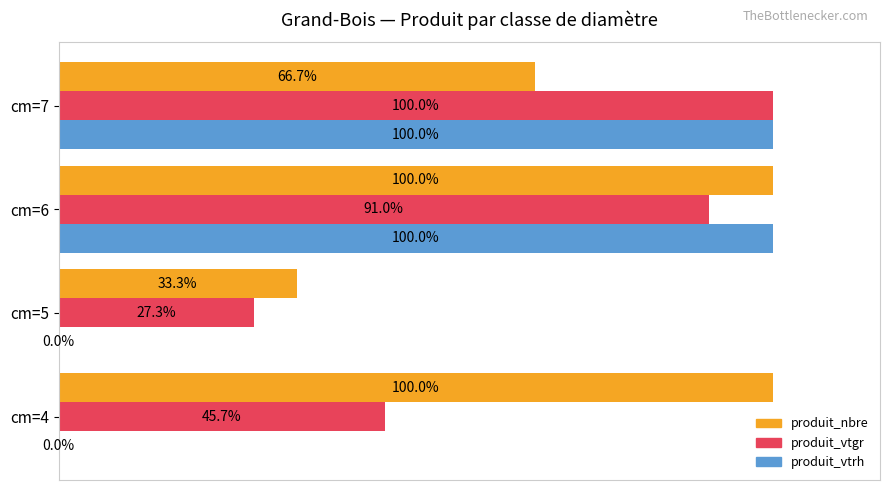

Is the value of produit_vtrh at cm=5 greater than the value of produit_vtgr at cm=6?

No